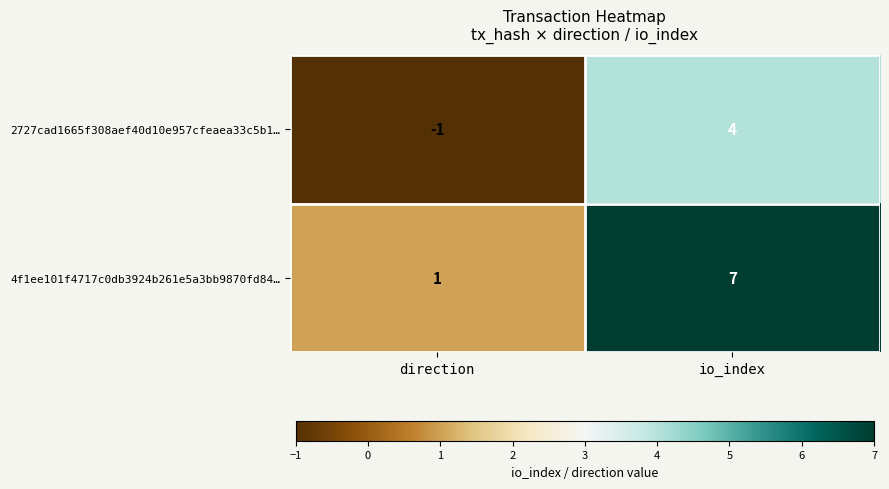

At direction, list the series in order from smallest to largest.

2727cad1665f308aef40d10e957cfeaea33c5b1…, 4f1ee101f4717c0db3924b261e5a3bb9870fd84…